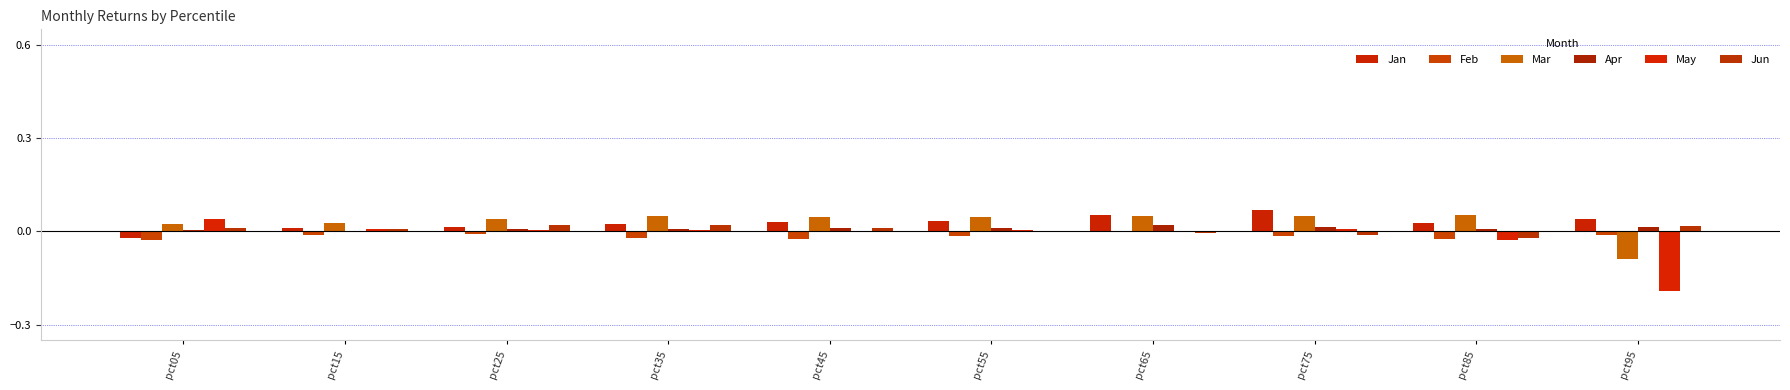

Count the Jan values in the range 0 to 1.

9